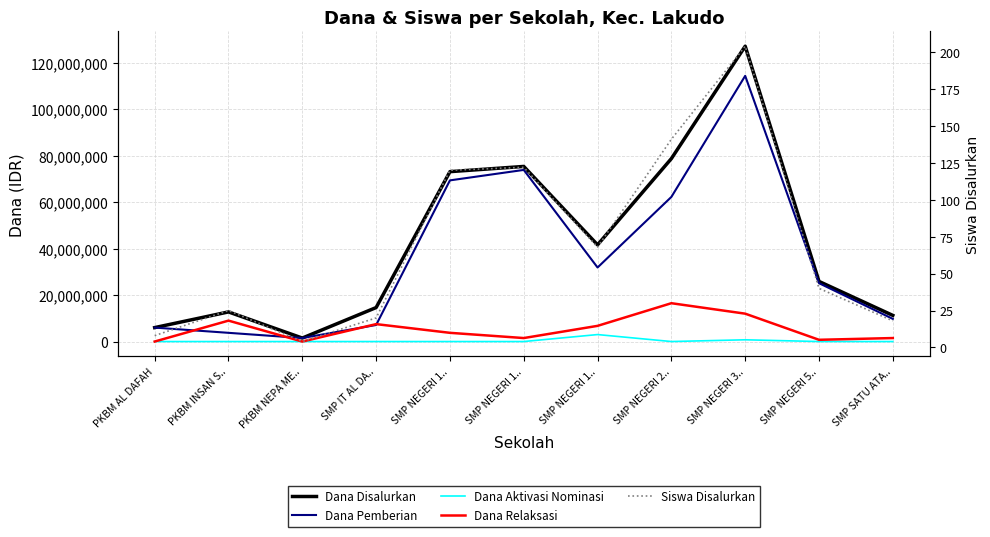

At which category does Siswa Disalurkan reach its first local peak?

PKBM INSAN S..